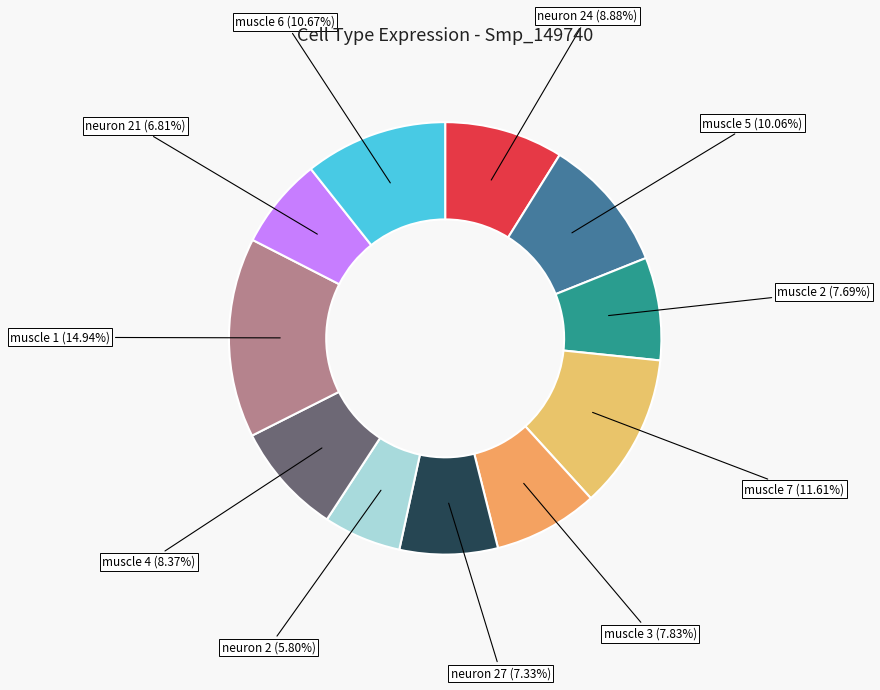

Count the number of slices in the pie.

11